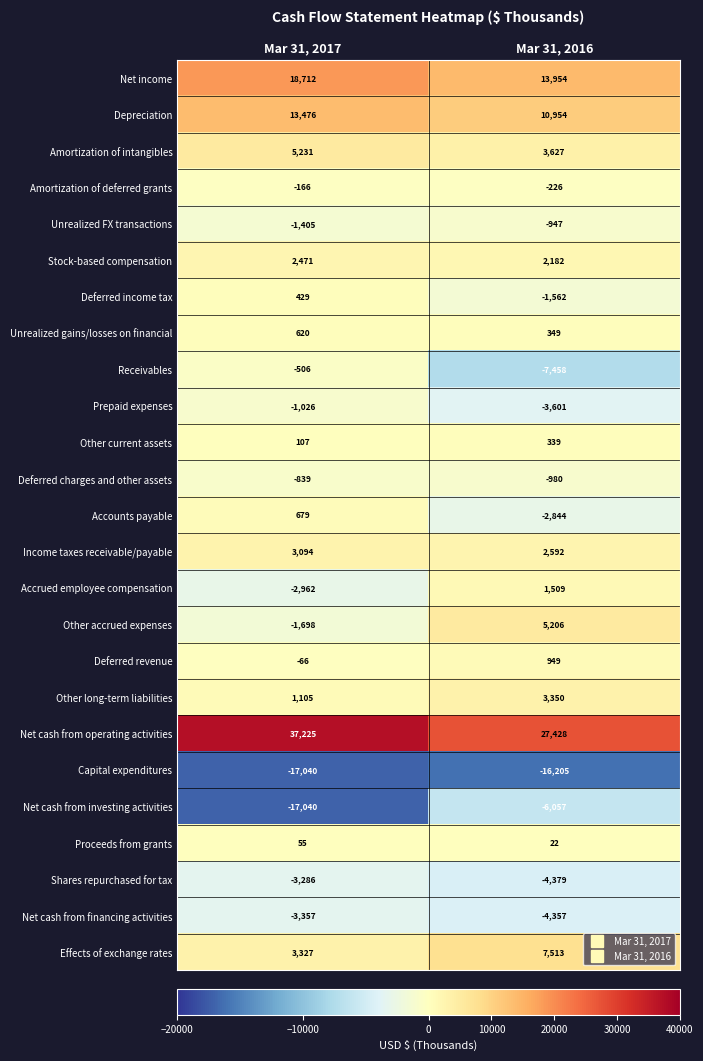

Rank the series at Mar 31, 2016 from lowest to highest value.

Capital expenditures, Receivables, Net cash from investing activities, Shares repurchased for tax, Net cash from financing activities, Prepaid expenses, Accounts payable, Deferred income tax, Deferred charges and other assets, Unrealized FX transactions, Amortization of deferred grants, Proceeds from grants, Other current assets, Unrealized gains/losses on financial, Deferred revenue, Accrued employee compensation, Stock-based compensation, Income taxes receivable/payable, Other long-term liabilities, Amortization of intangibles, Other accrued expenses, Effects of exchange rates, Depreciation, Net income, Net cash from operating activities